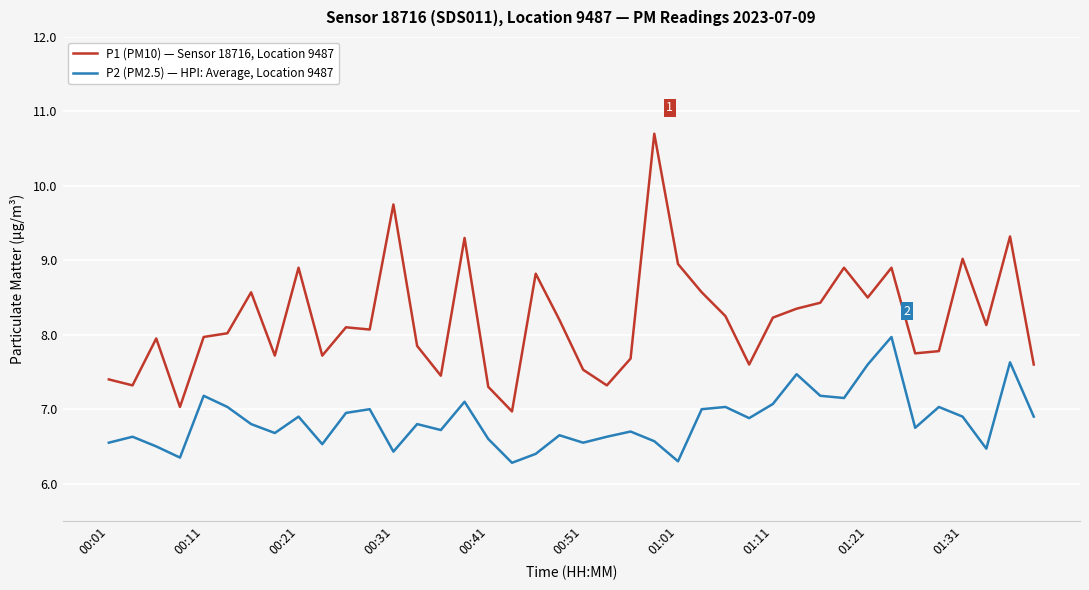

What is the highest value of the P1 (PM10) — Sensor 18716, Location 9487 series?

10.7